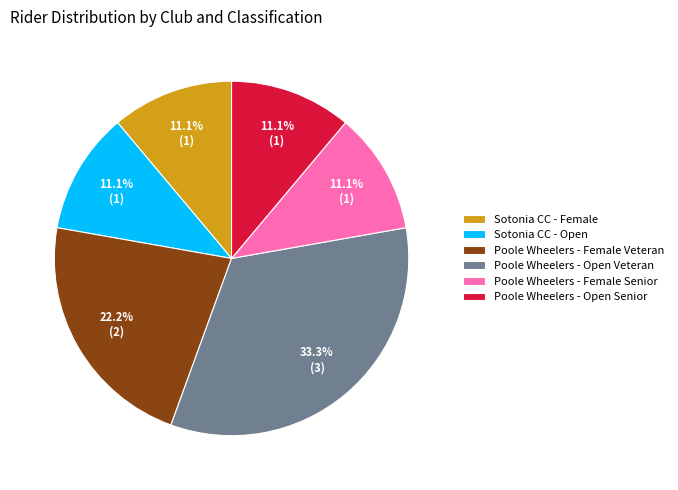

Which category has the biggest portion of the pie?

Poole Wheelers - Open Veteran